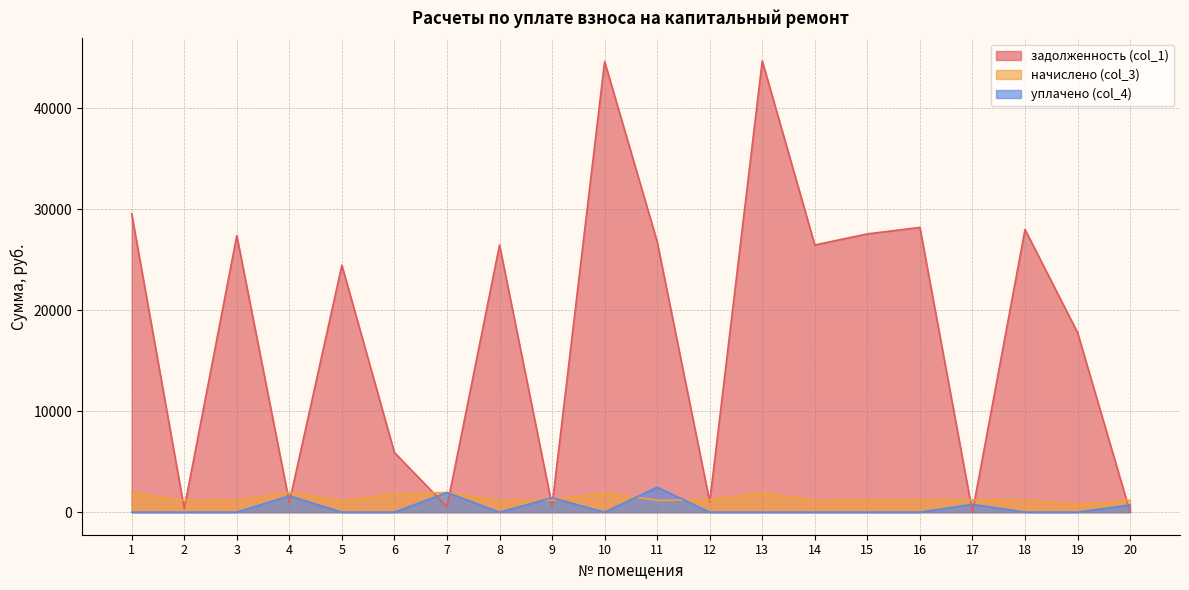

Which label corresponds to the largest value in the chart?

13